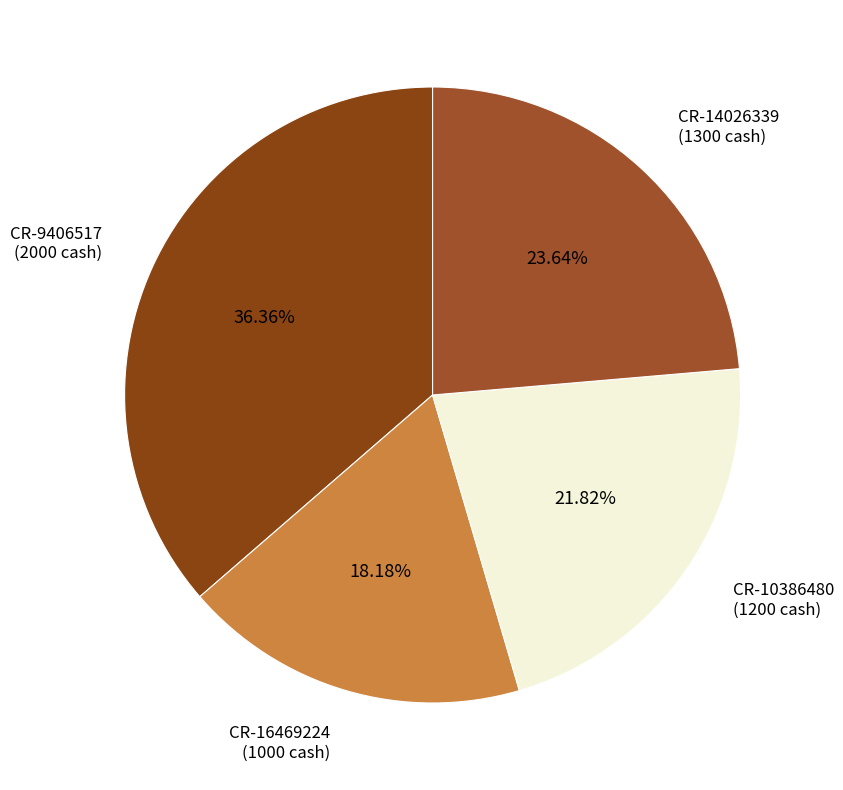

Is the sum of CR-10386480 (1200 cash) and CR-9406517 (2000 cash) greater than half?

Yes